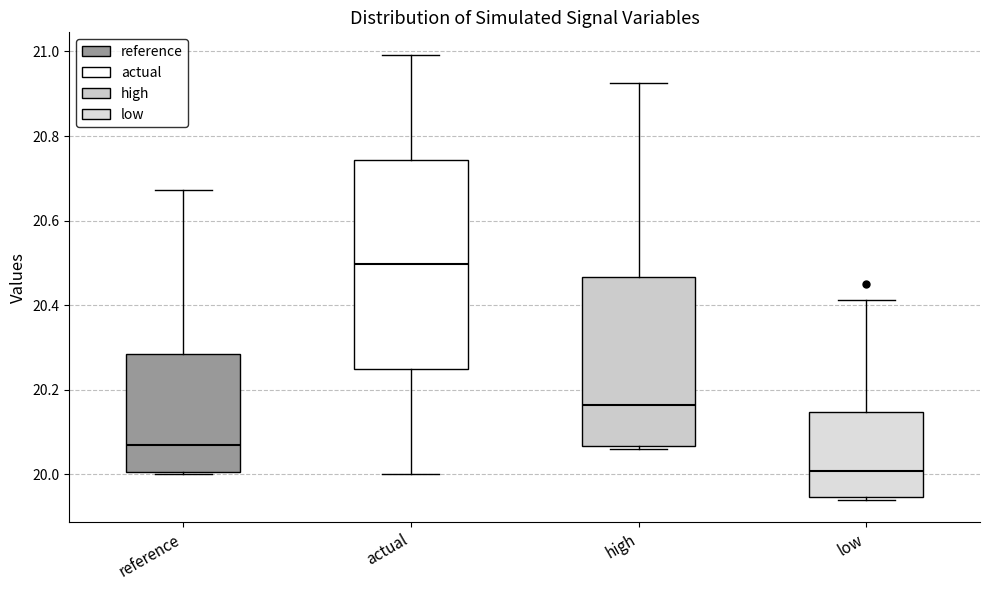

Reading left to right, read every box against the y-axis: the position of its median line, the range the box covers, and the ends of its whiskers. The values are not printed on the chart, so give them approximately, as read against the axis.

reference: median 20.08, box 20.00 to 20.28, whiskers 20.00 (just below the box's lower edge) to 20.68
actual: median 20.50, box 20.24 to 20.74, whiskers 20.00 to 21.00
high: median 20.16, box 20.06 to 20.46, whiskers 20.06 (just below the box's lower edge) to 20.92
low: median 20.00, box 19.94 to 20.14, whiskers 19.94 (just below the box's lower edge) to 20.42